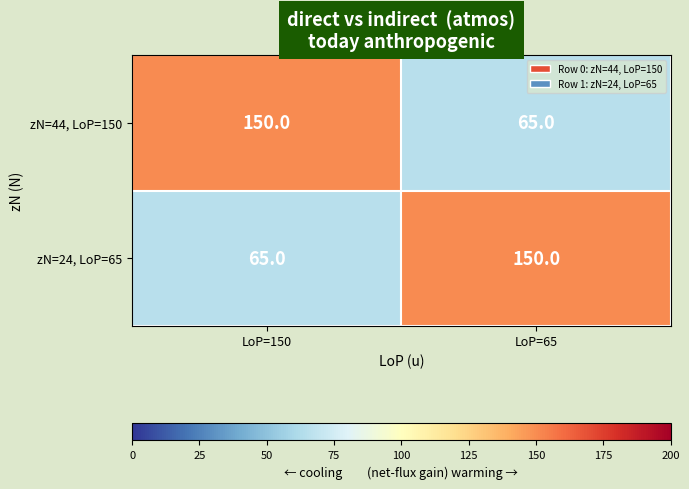

Reading right to left, extract all data points from this chart.

zN=44, LoP=150: 65	150
zN=24, LoP=65: 150	65